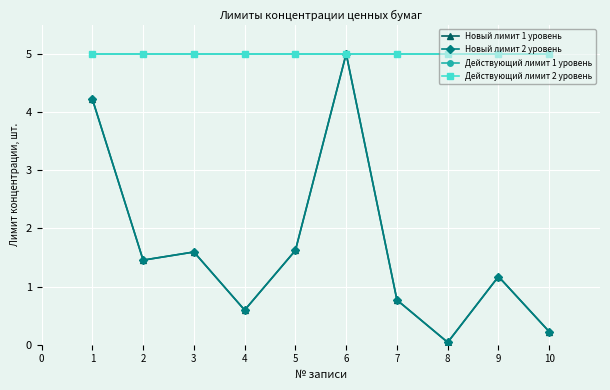

Does the chart have visible grid lines?

Yes